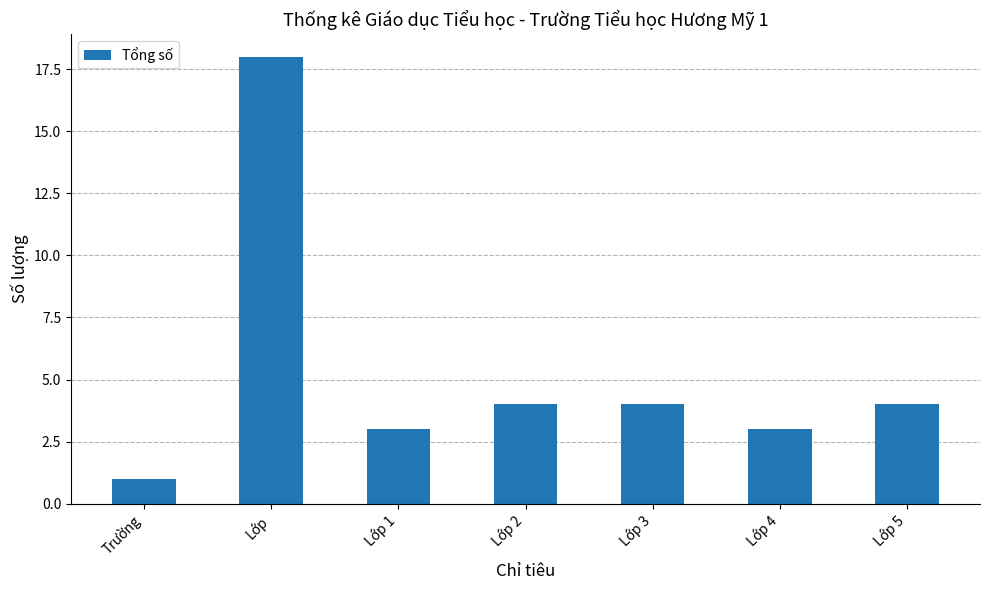

How many data points does each series have?

7